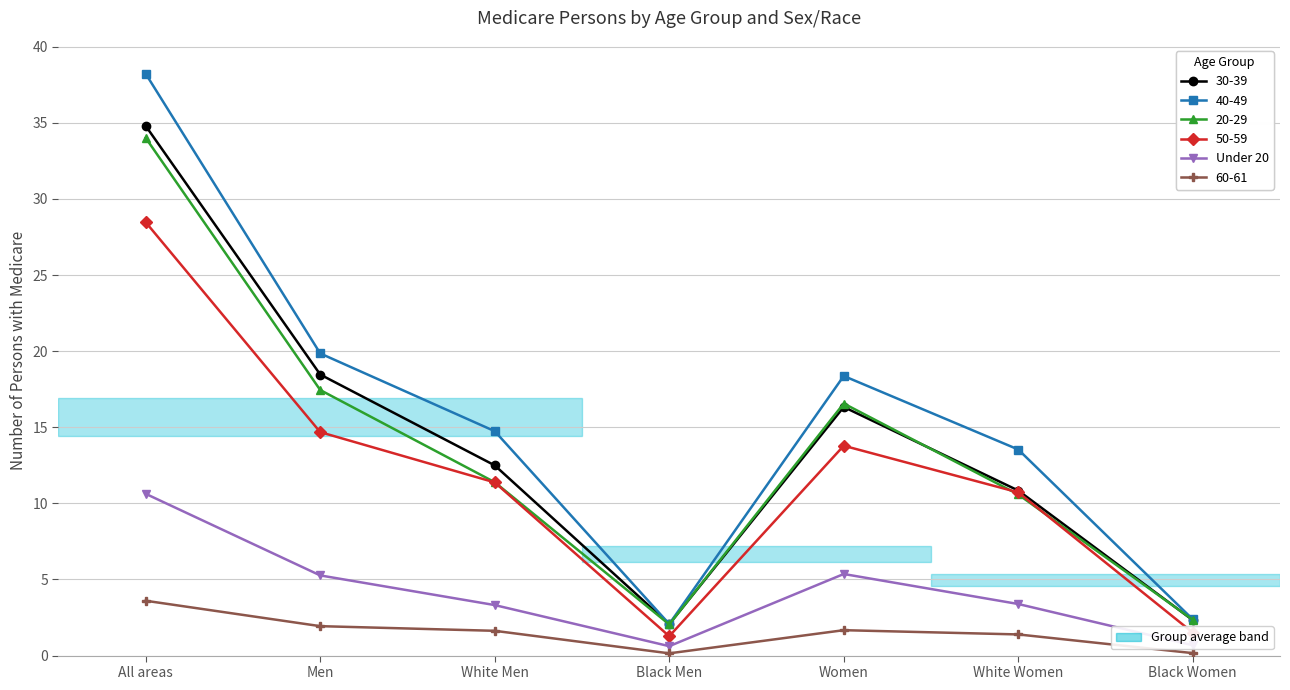

What is the total value across all series at All areas?

149.7